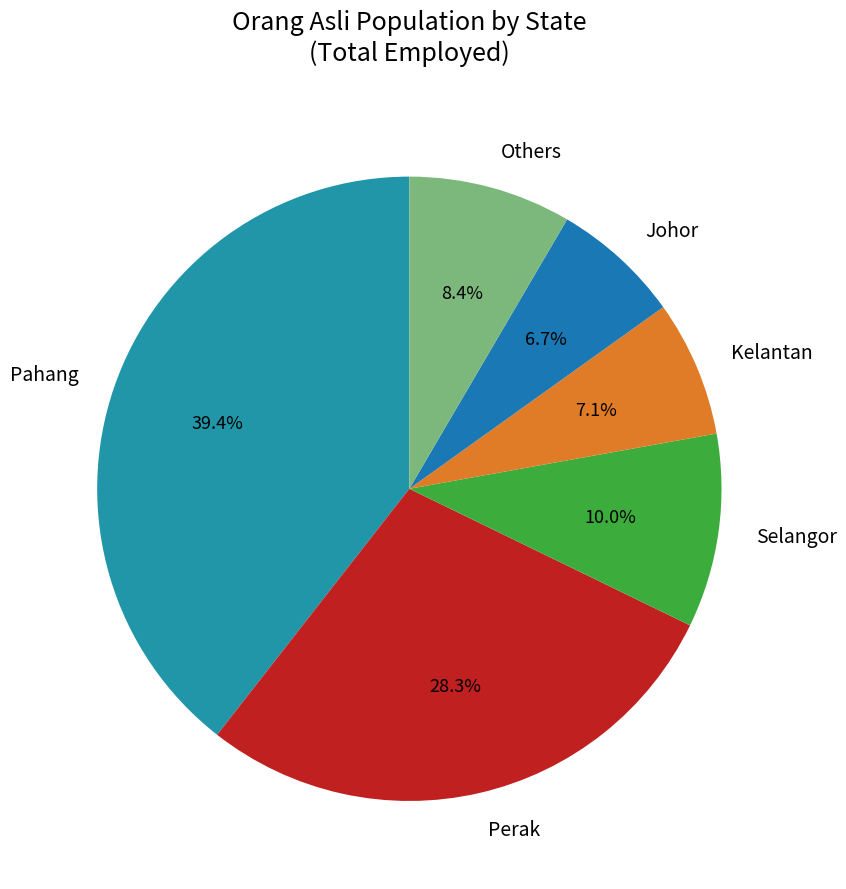

Does Pahang account for over 50% of the chart?

No